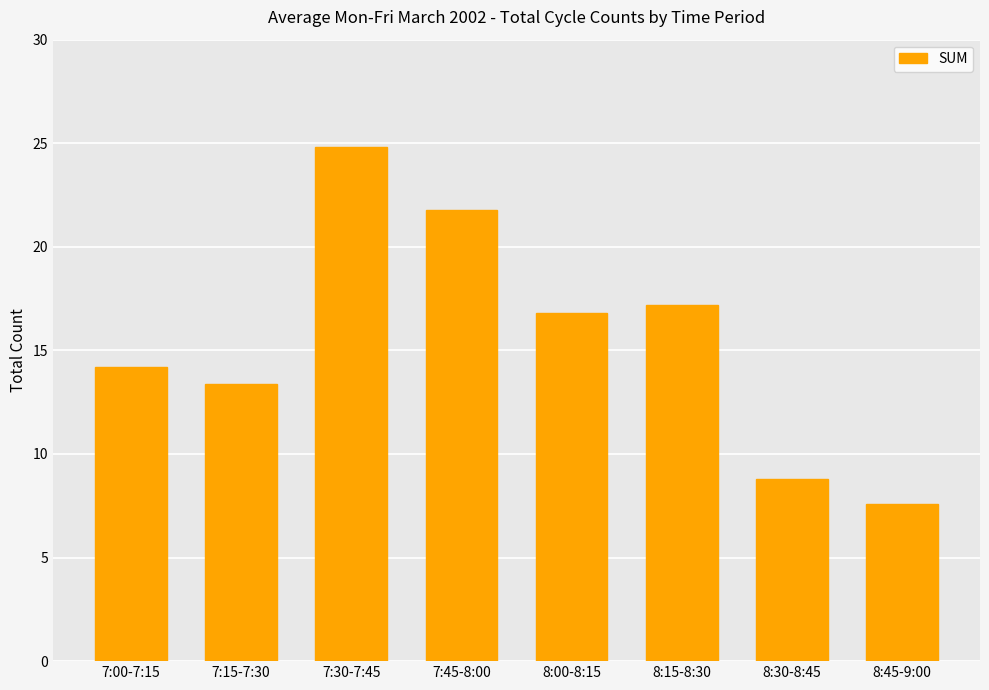

Reading right to left, what are all the values shown in this chart?

7.6	8.8	17.2	16.8	21.8	24.8	13.4	14.2